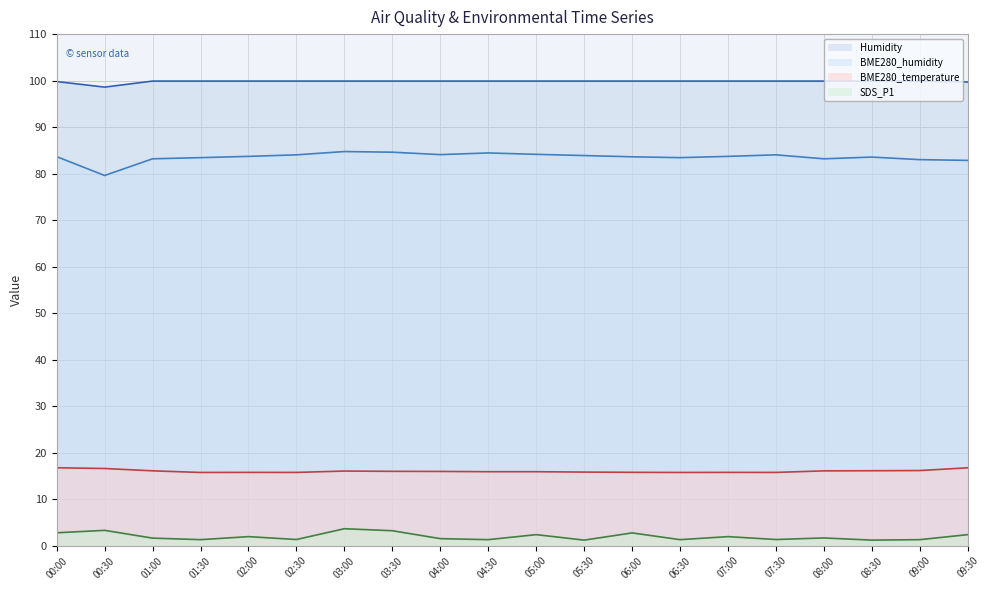

What is the sum of the BME280_temperature values at 08:30 and 07:30?

31.9